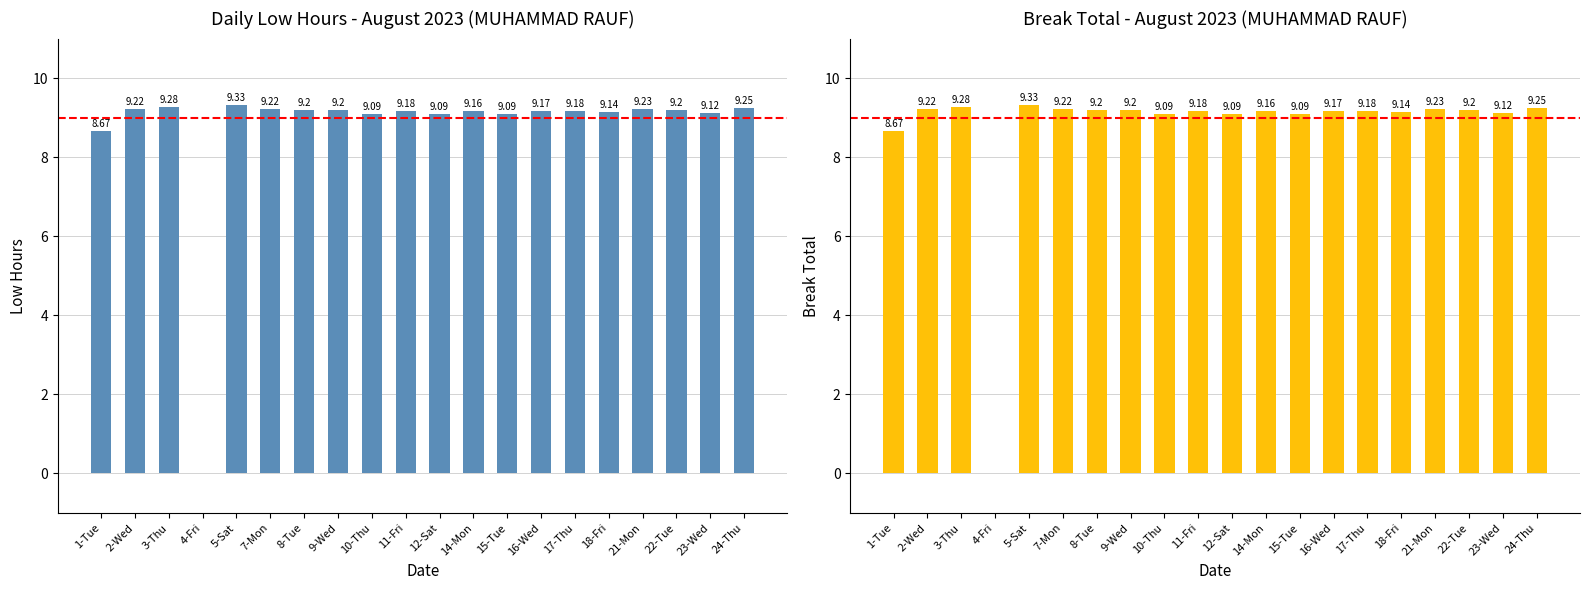

What position from the right is 21-Mon?

4